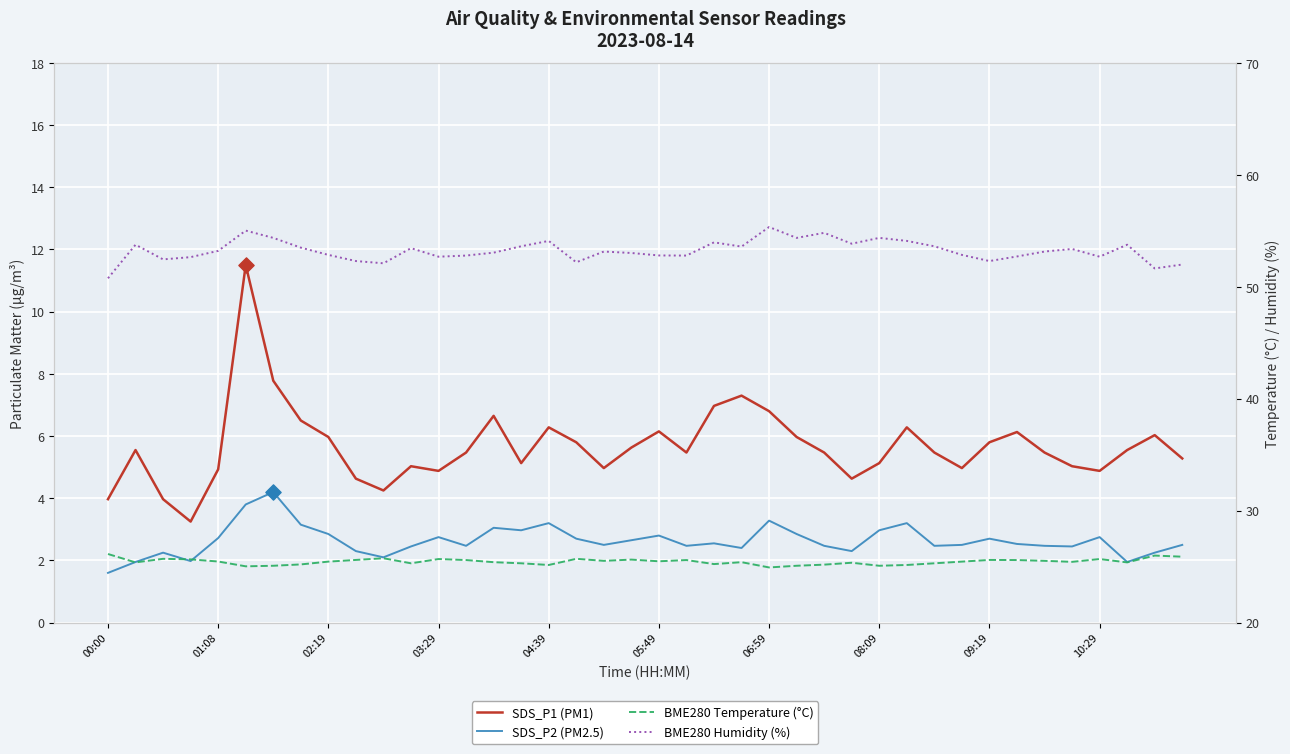

Which series has the largest total across all categories?

BME280 Humidity (%)